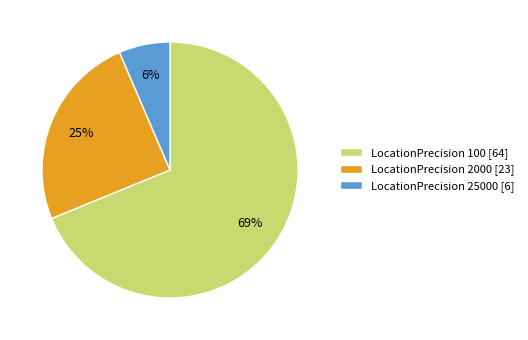

Is the sum of LocationPrecision 100 [64] and LocationPrecision 2000 [23] greater than half?

Yes